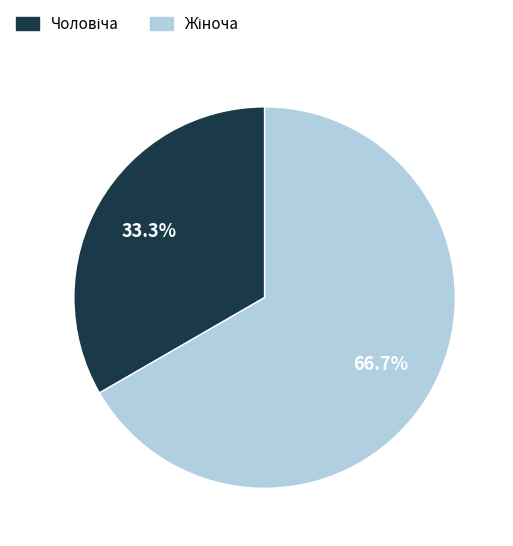

Is there any slice that represents more than half of the pie?

Yes